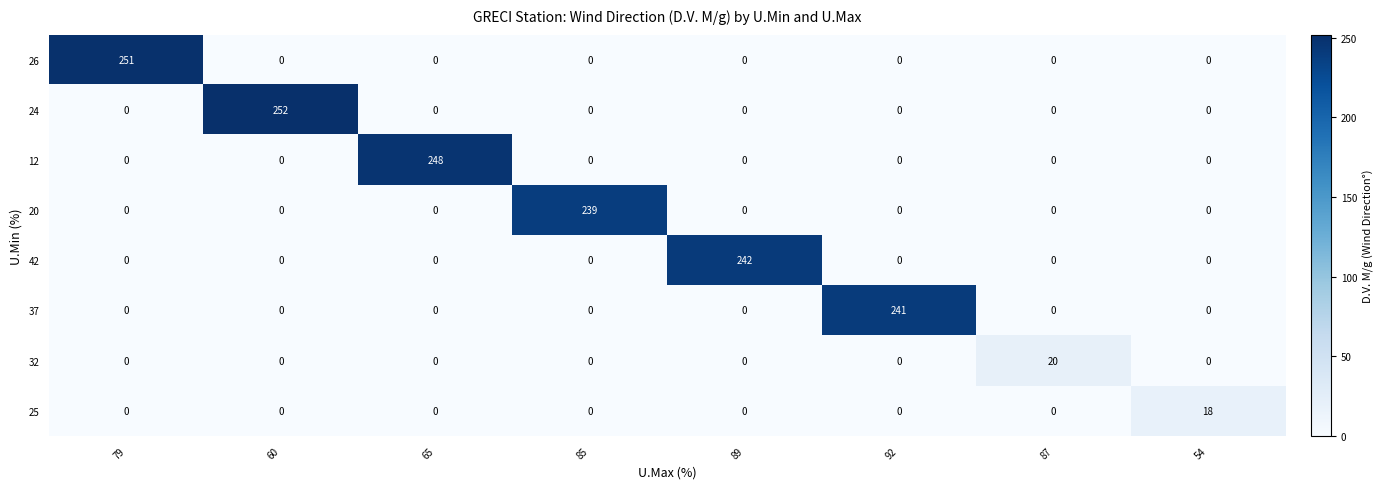

Which series has the largest range (max minus min)?

24